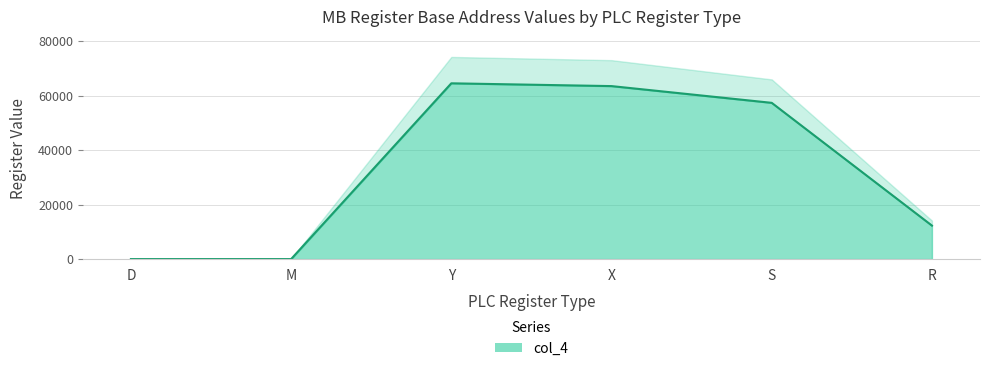

What position from the left is X?

4